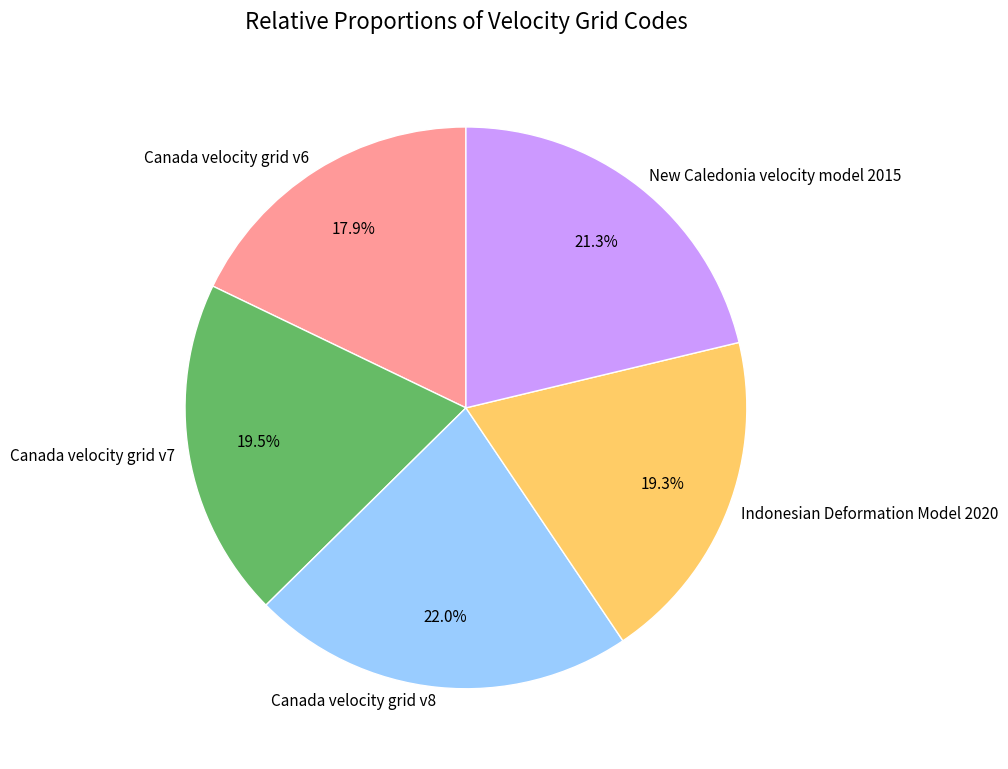

To the nearest percent, what percentage of the pie is New Caledonia velocity model 2015?

21%